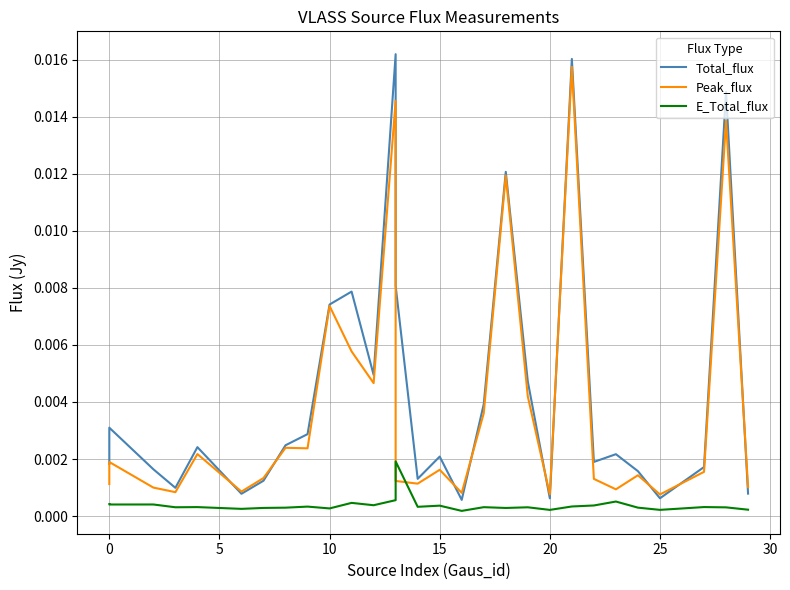

Count the number of data series in this chart.

3